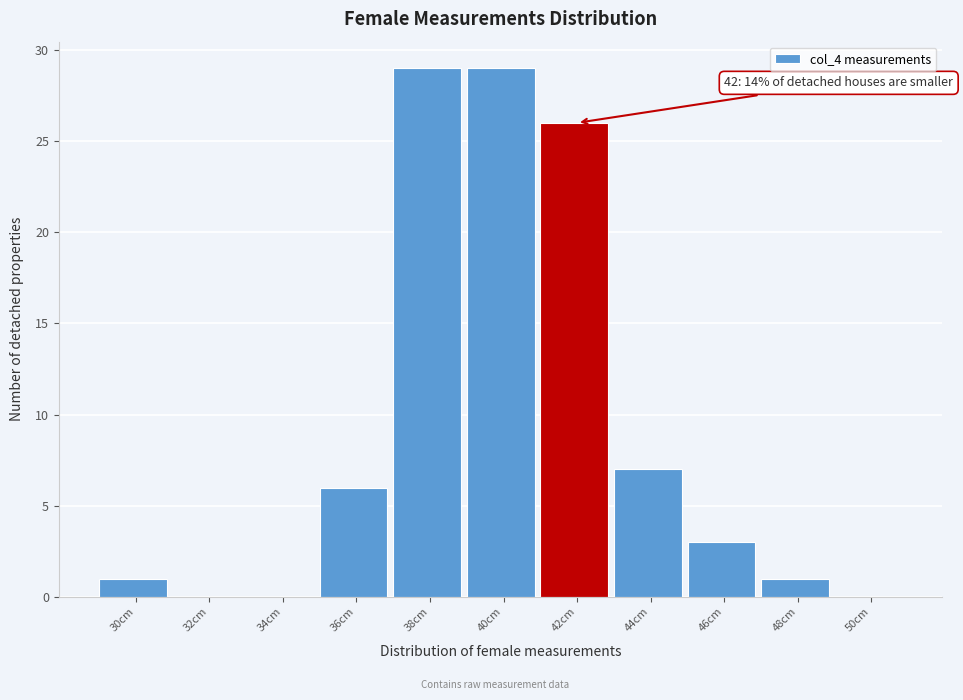

Reading left to right, list all the values displayed in this chart.

30cm=1	32cm=0	34cm=0	36cm=6	38cm=29	40cm=29	42cm=26	44cm=7	46cm=3	48cm=1	50cm=0